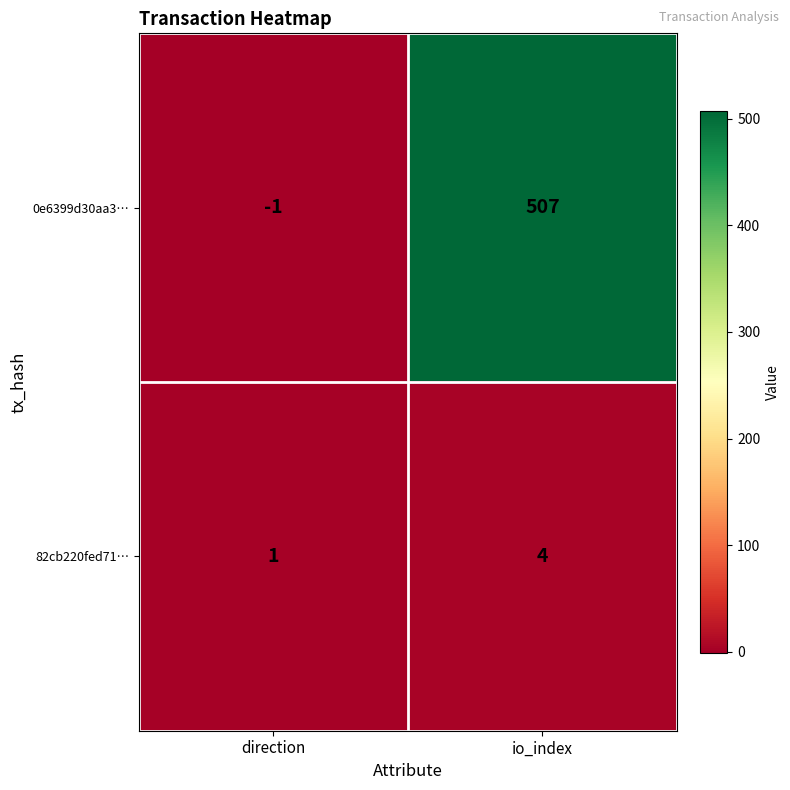

Which series changed the most between direction and io_index?

0e6399d30aa3…